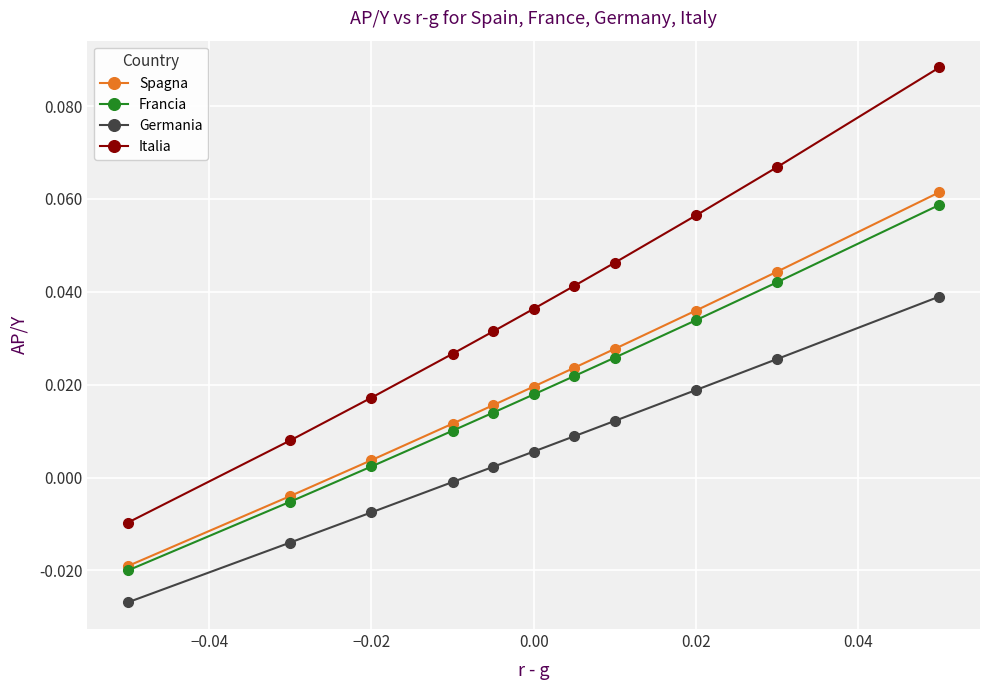

True or false: Germania and Spagna cross at least once.

False